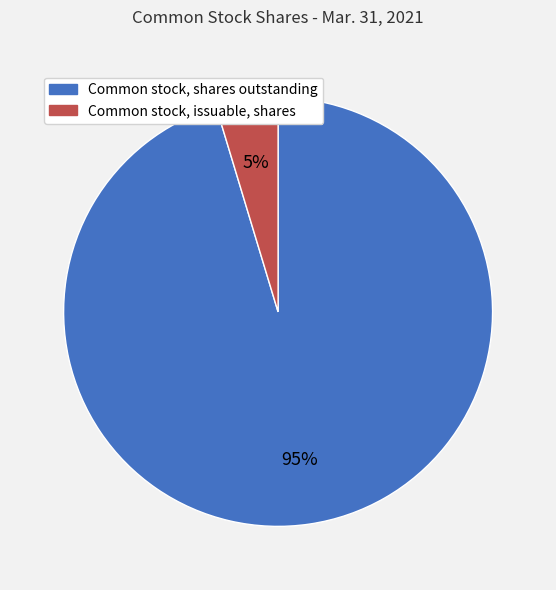

To the nearest percent, what is the combined percentage of Common stock, shares outstanding and Common stock, issuable, shares?

100%